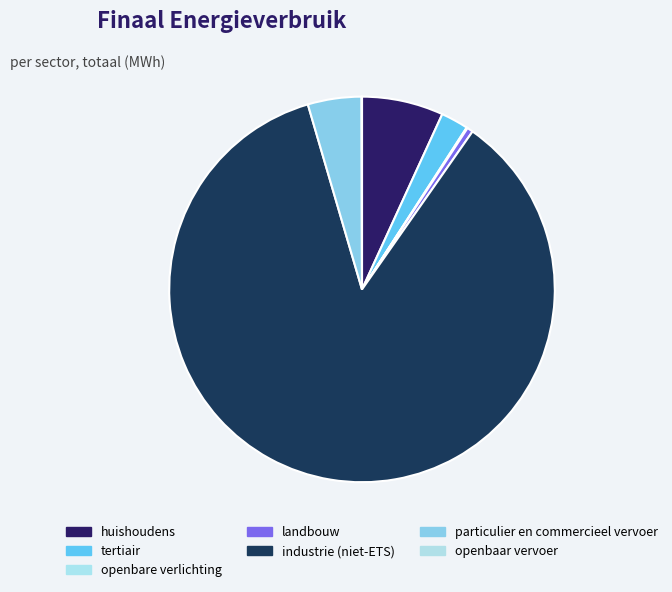

Is there a majority slice in this chart?

Yes